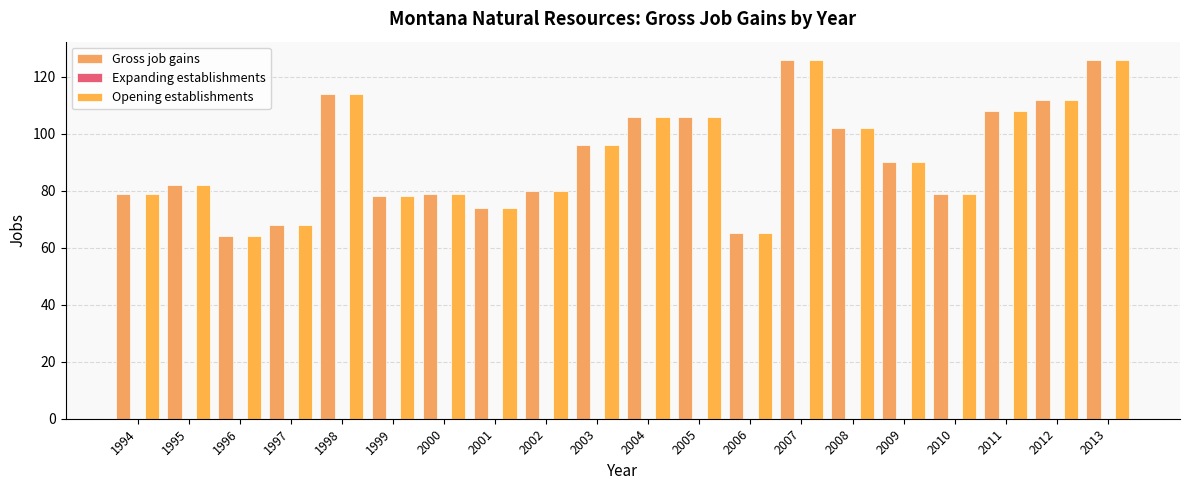

True or false: Gross job gains has a value of 166 at 1998.

False